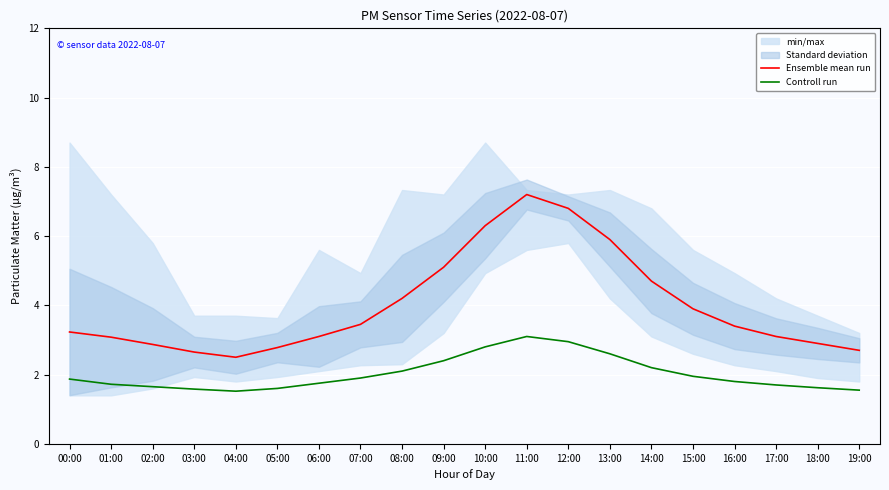

What is the sum of the Controll run values at 13:00 and 03:00?

4.2